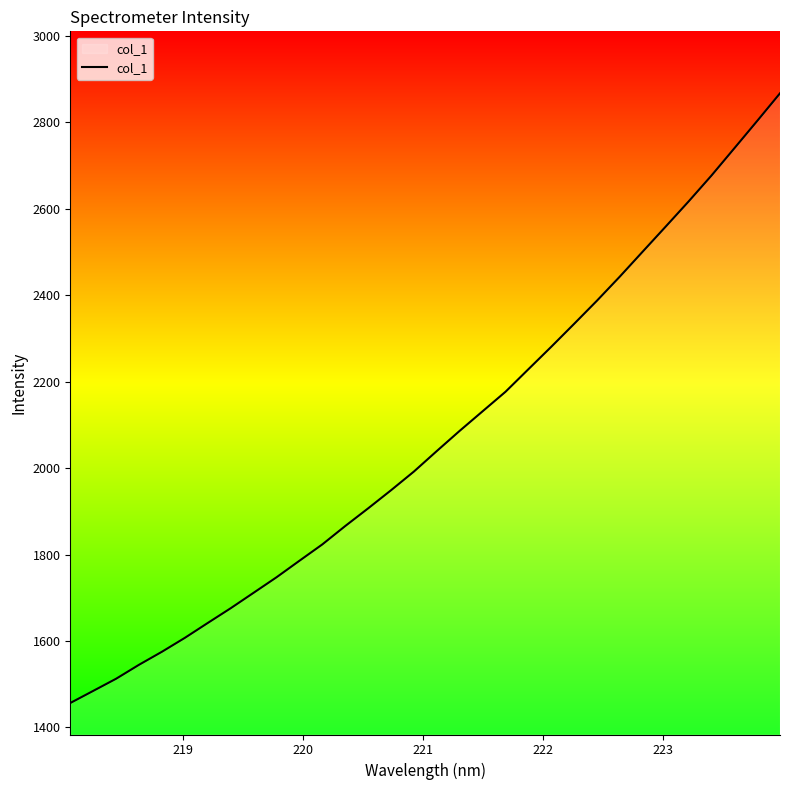

What is the maximum value shown in the chart?

2866.8